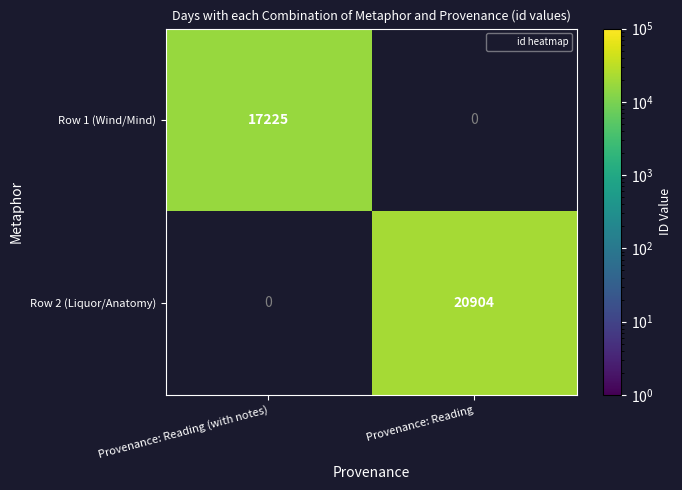

Rank the categories by Row 2 (Liquor/Anatomy) value from highest to lowest.

Provenance: Reading (with notes), Provenance: Reading